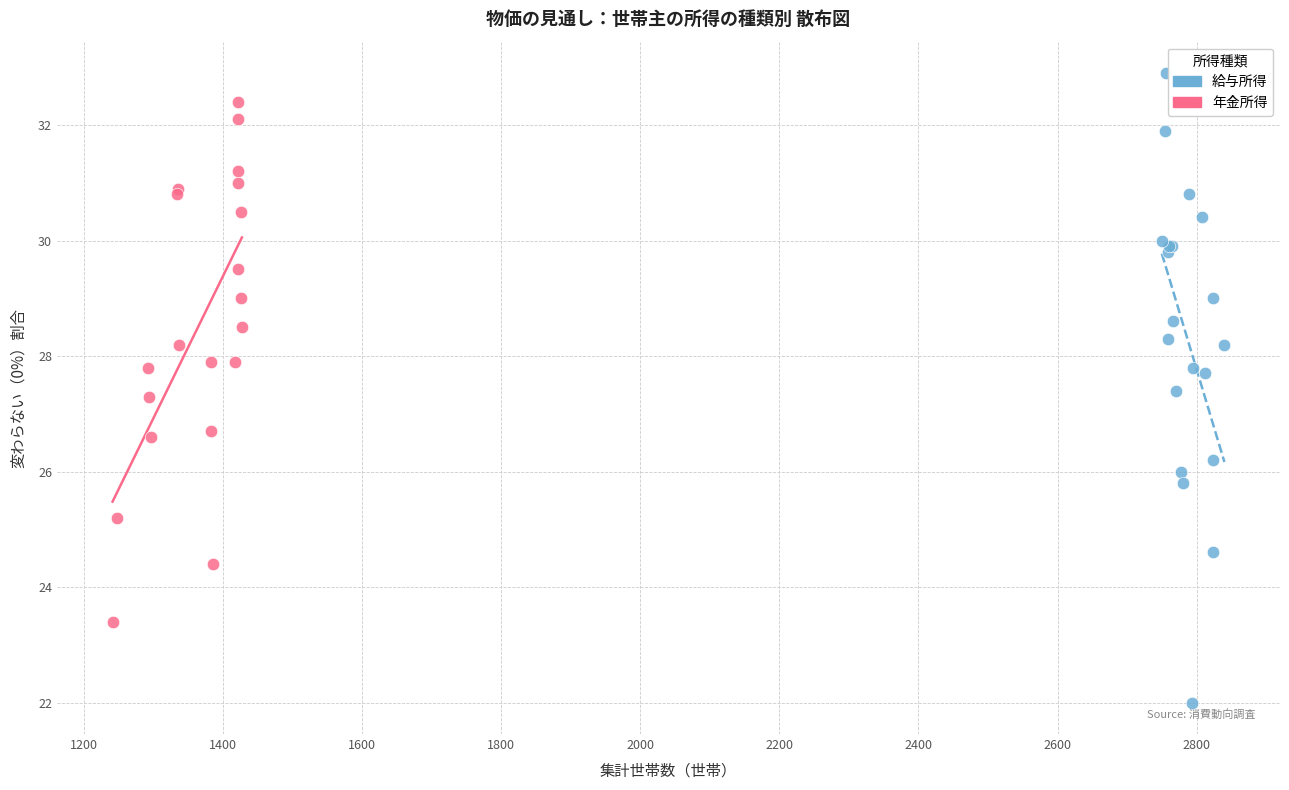

Which series reaches the minimum Y coordinate?

給与所得